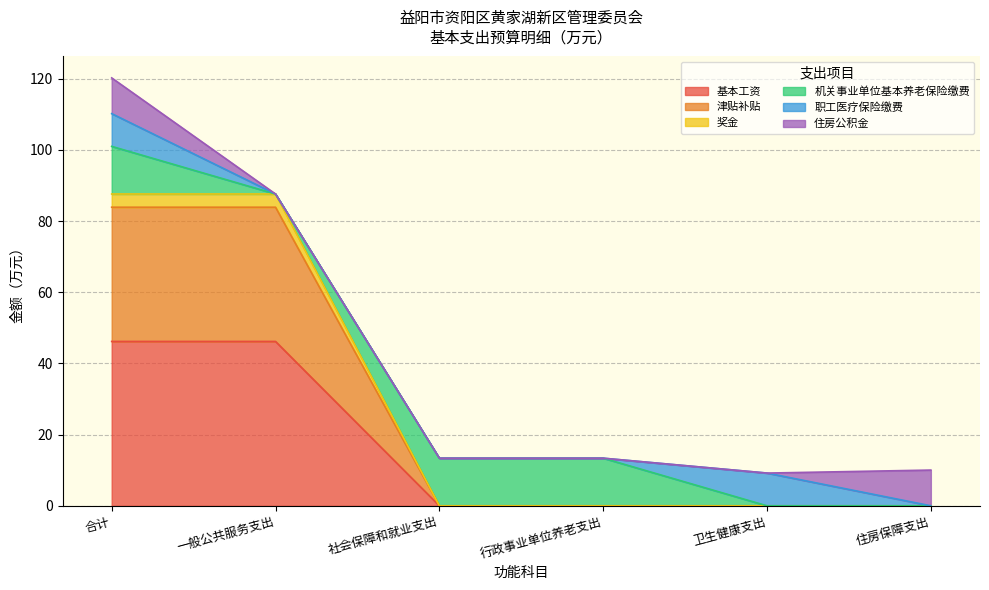

What is the maximum value for 基本工资?

46.2